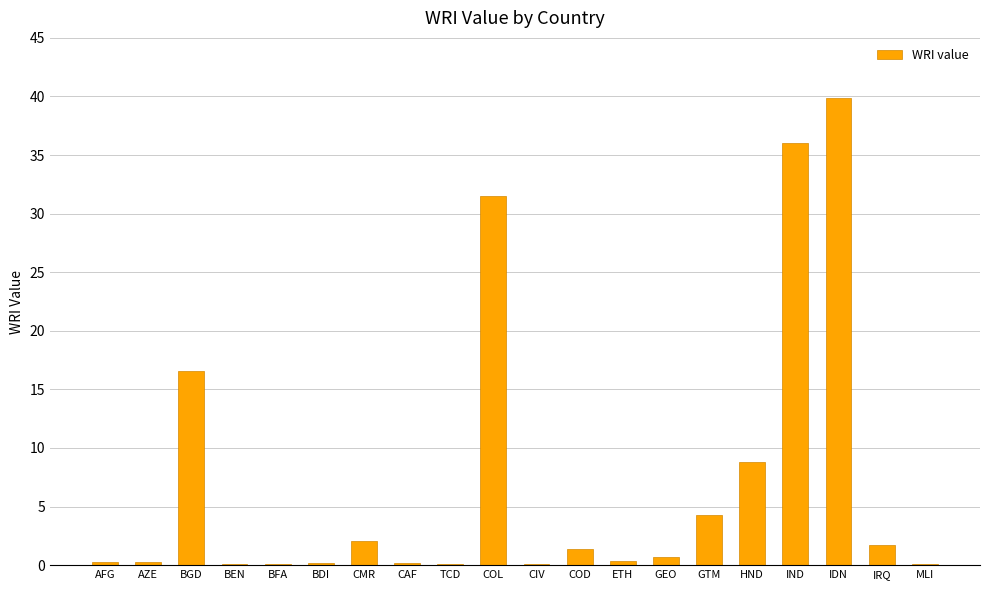

What is the sum of the values at BGD and IDN?

56.5